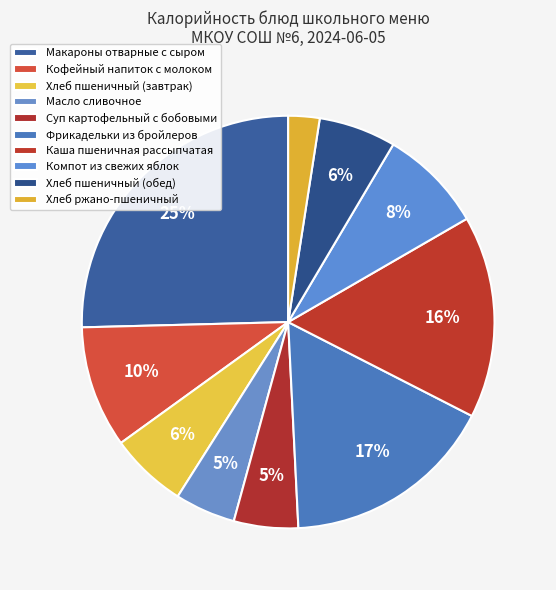

How many segments does this pie chart have?

10